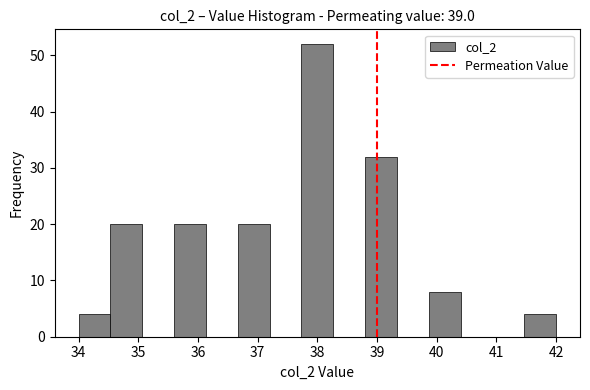

Reading left to right, list every bar in this chart as the range it spans on the x-axis followed by its height. Neither the bar edges nor the heights are printed on the chart, so give them approximately, as read against the axes.

34.0 to 34.5: 4
34.5 to 35.1: 20
35.1 to 35.6: 0
35.6 to 36.1: 20
36.1 to 36.7: 0
36.7 to 37.2: 20
37.2 to 37.7: 0
37.7 to 38.3: 52
38.3 to 38.8: 0
38.8 to 39.3: 32
39.3 to 39.9: 0
39.9 to 40.4: 8
40.4 to 40.9: 0
40.9 to 41.5: 0
41.5 to 42.0: 4